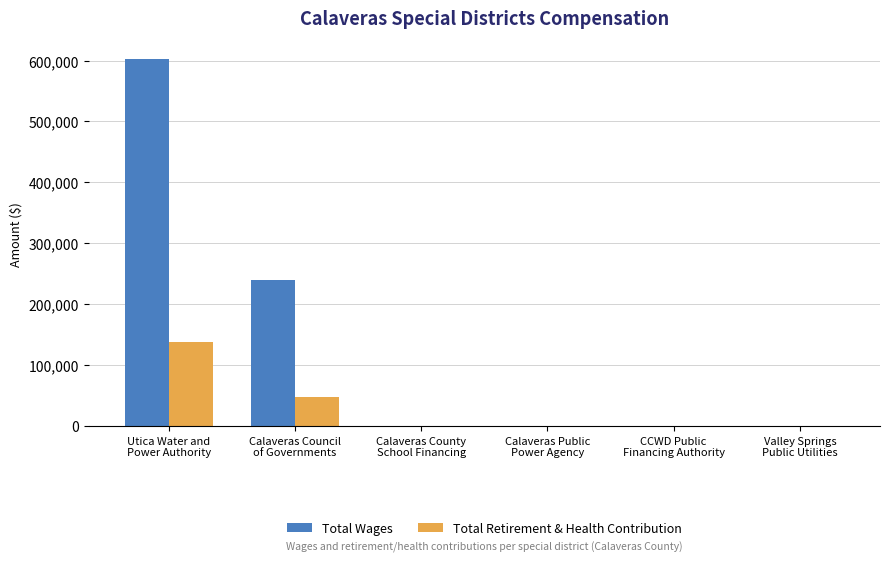

What is the maximum value for Total Retirement & Health Contribution?

137431